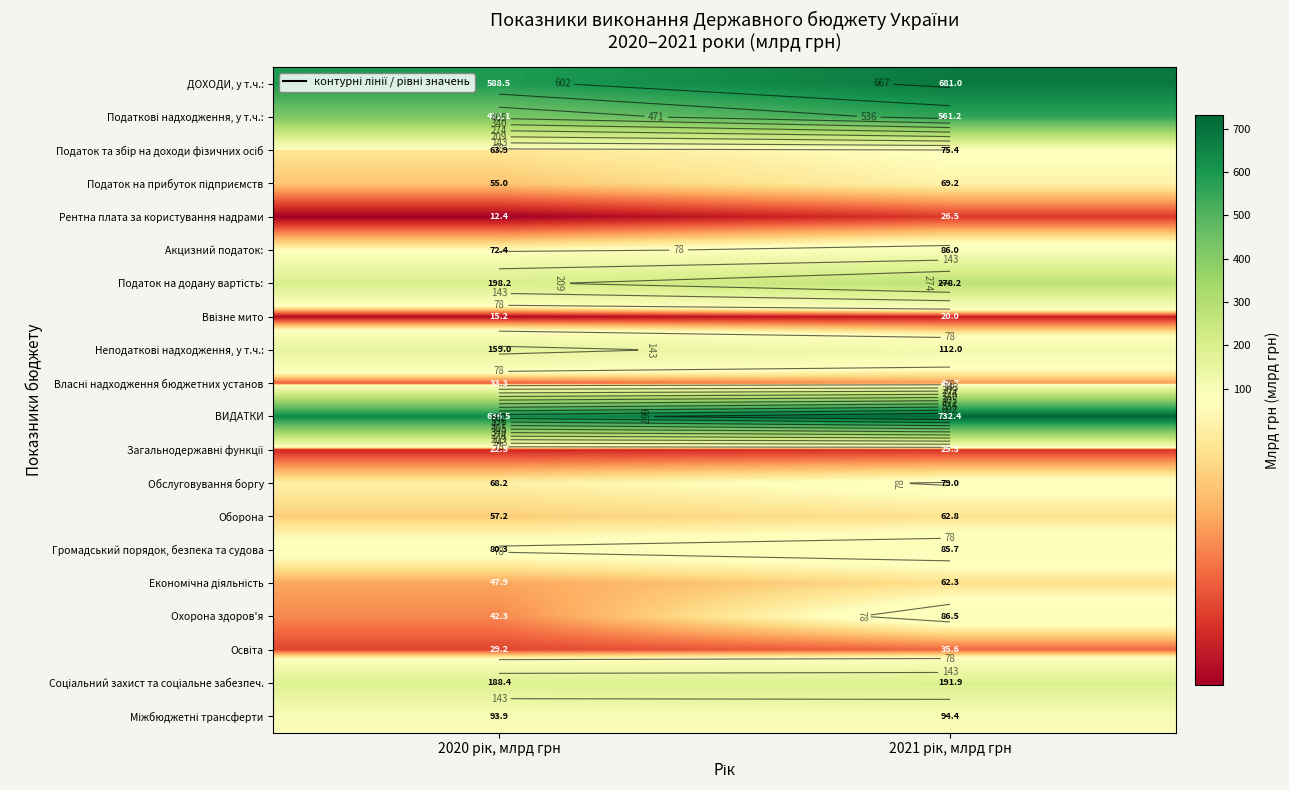

At which category is the sum across all series the highest?

2021 рік, млрд грн